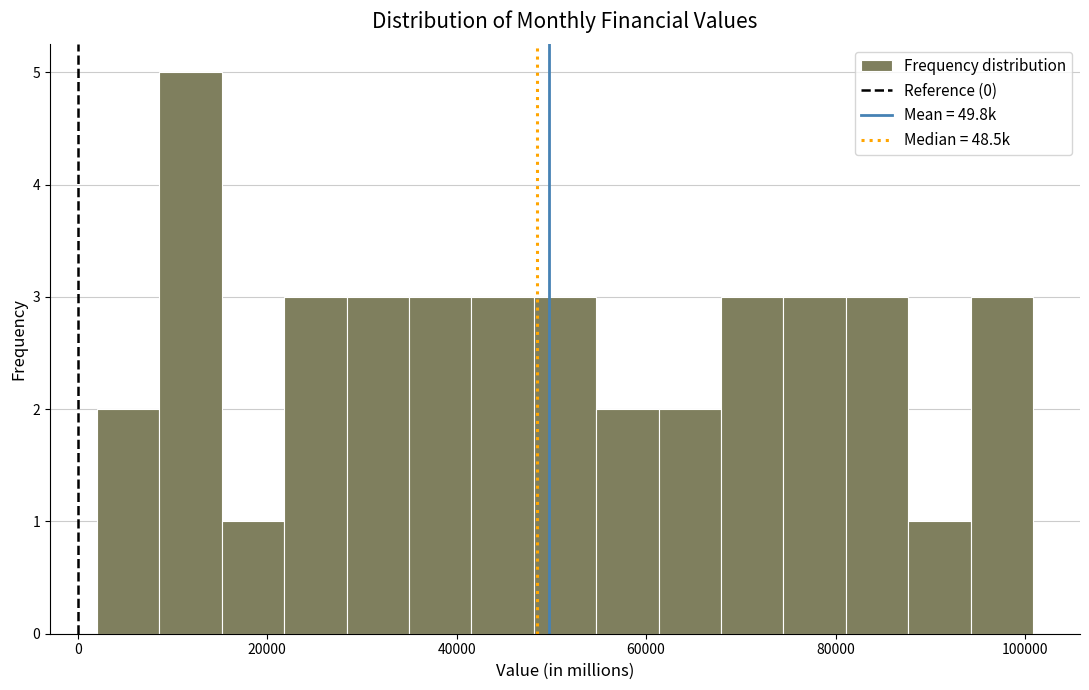

Read against the x-axis, roughly where is the centre of the tallest bar?

12000